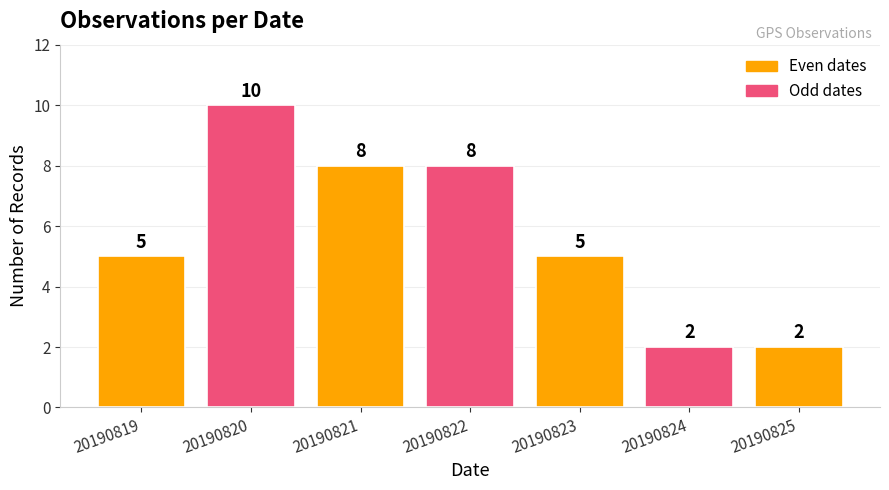

Is it true that the value at 20190821 is 8?

True